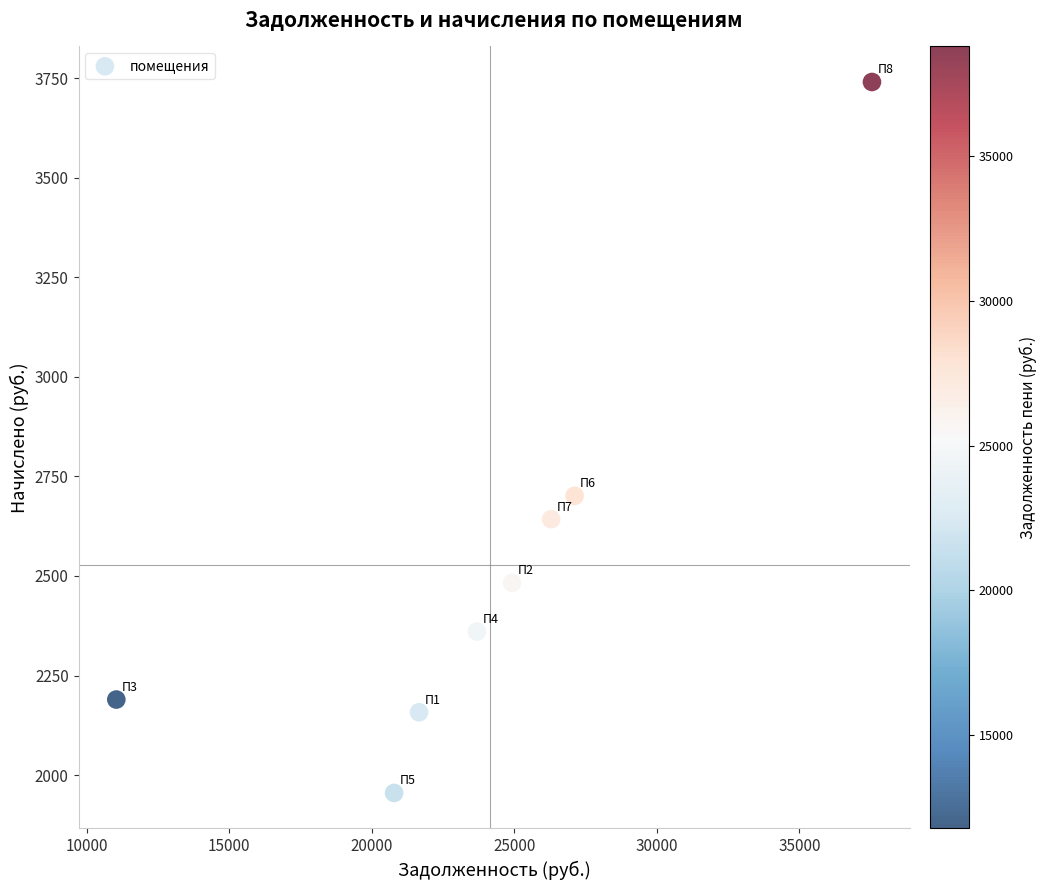

What is the average X value?

24132.8